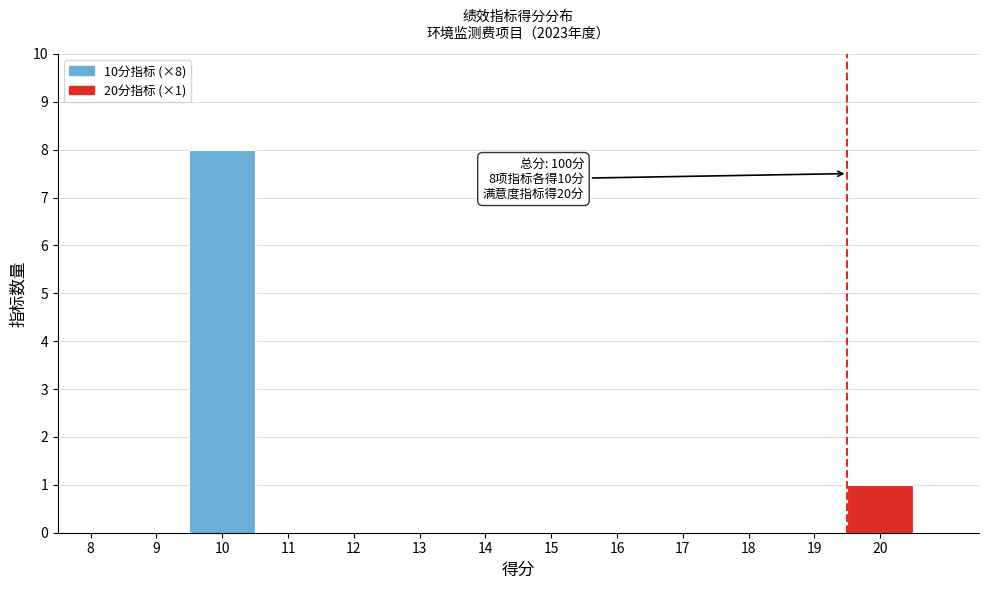

Reading left to right, transcribe all the data shown in this chart.

8=0	9=0	10=8	11=0	12=0	13=0	14=0	15=0	16=0	17=0	18=0	19=0	20=1